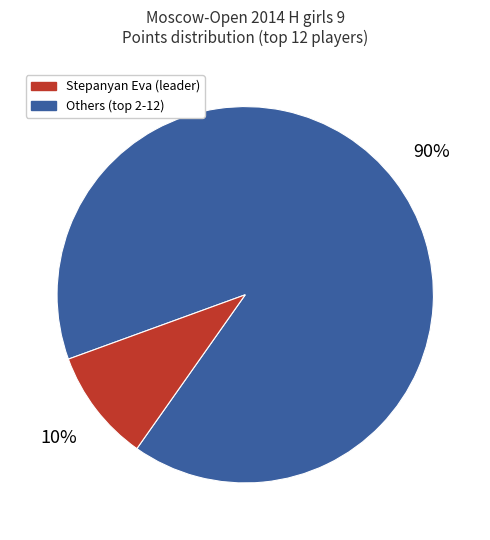

Is there a majority slice in this chart?

Yes